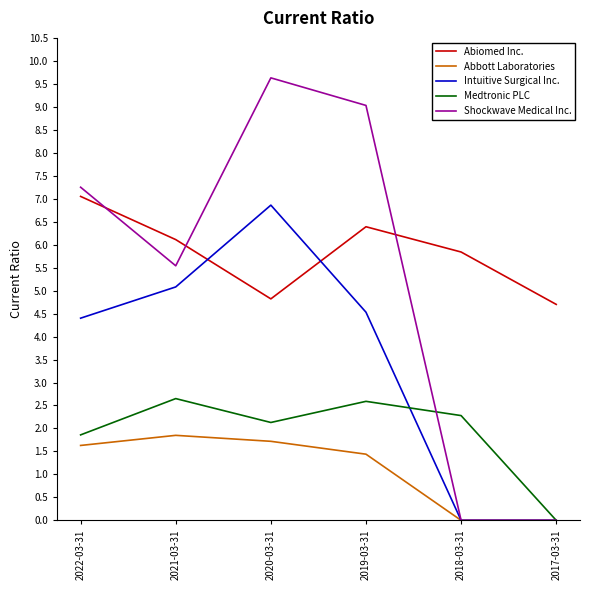

Which label corresponds to the largest value in the chart?

2020-03-31